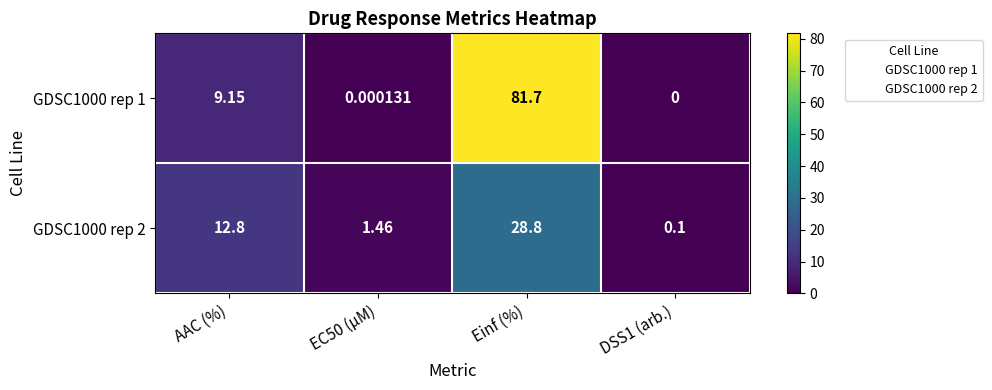

At which category is the sum across all series the highest?

Einf (%)